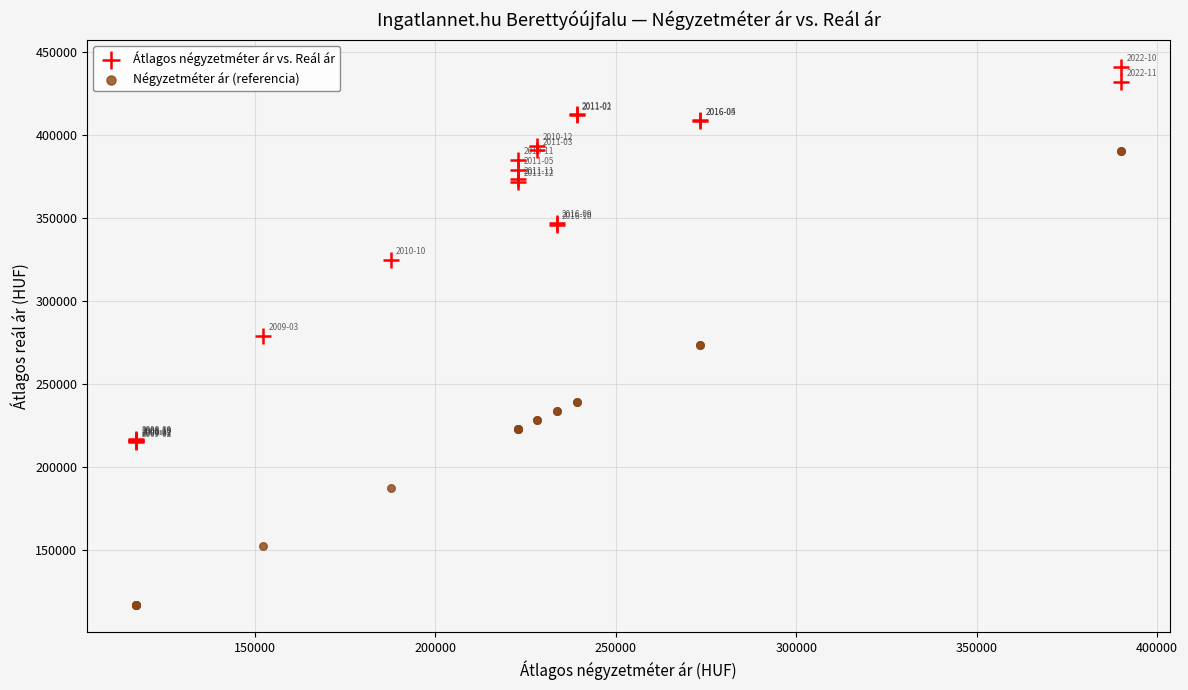

Which series reaches the maximum Y coordinate?

Átlagos négyzetméter ár vs. Reál ár